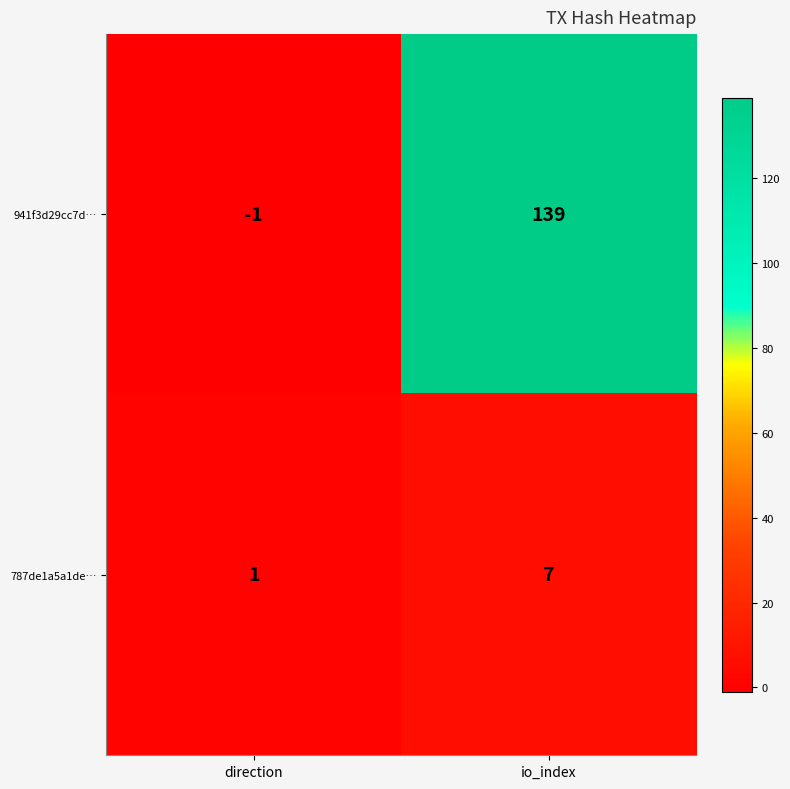

What is the highest value of the 941f3d29cc7d… series?

139